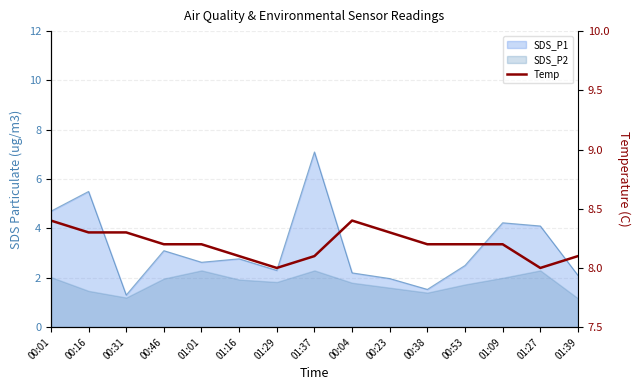

True or false: the data shows 8.1 at 01:37.

True